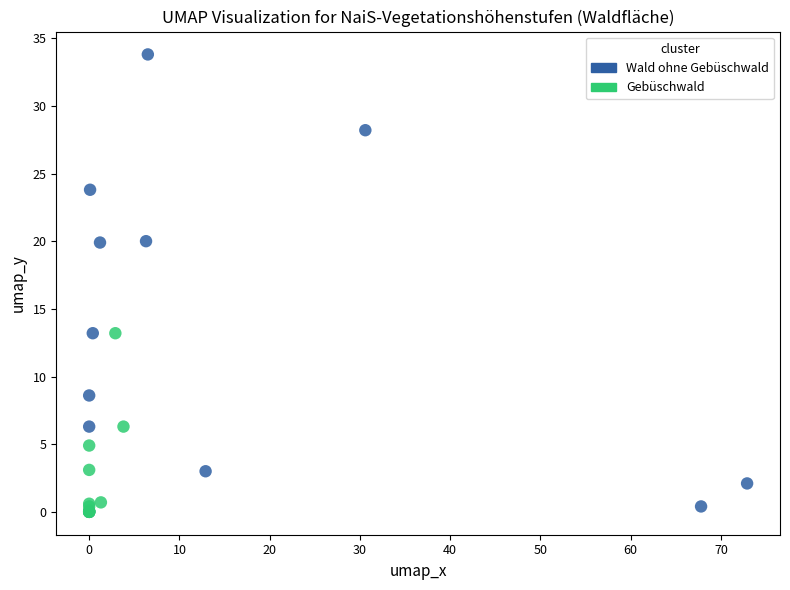

Which series has the largest Y range (max minus min)?

Wald ohne Gebüschwald